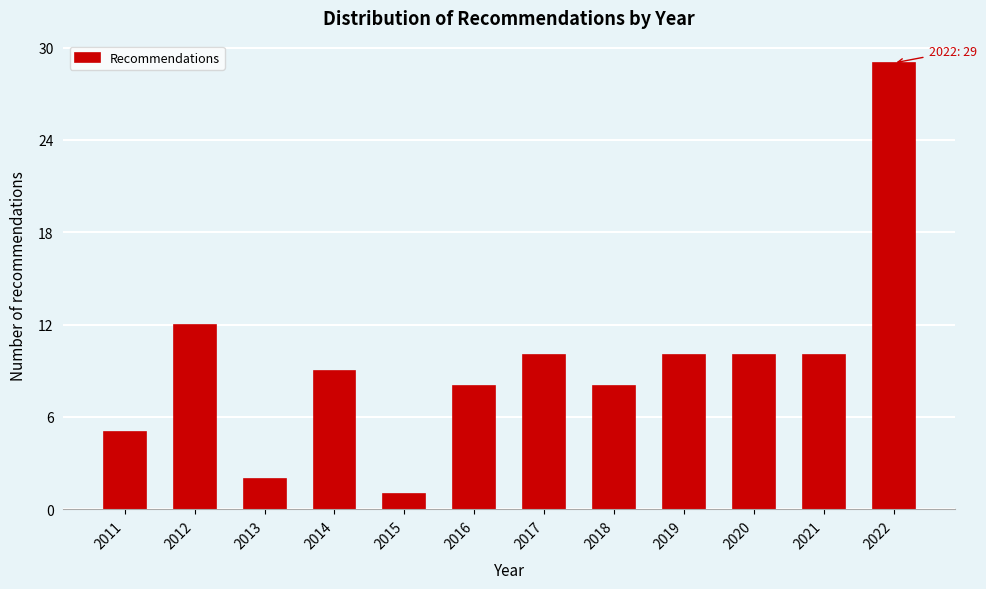

Reading left to right, extract all data points from this chart.

2011=5	2012=12	2013=2	2014=9	2015=1	2016=8	2017=10	2018=8	2019=10	2020=10	2021=10	2022=29